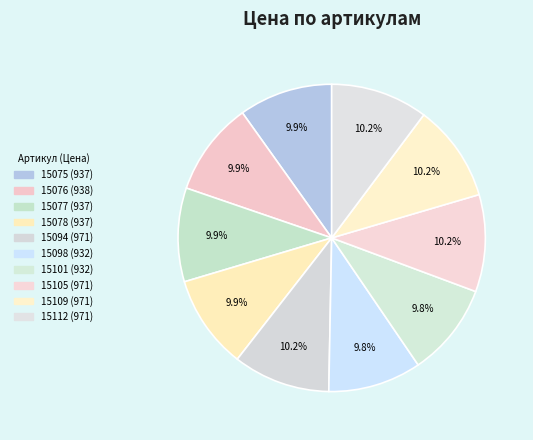

How many slices are in this pie chart?

10